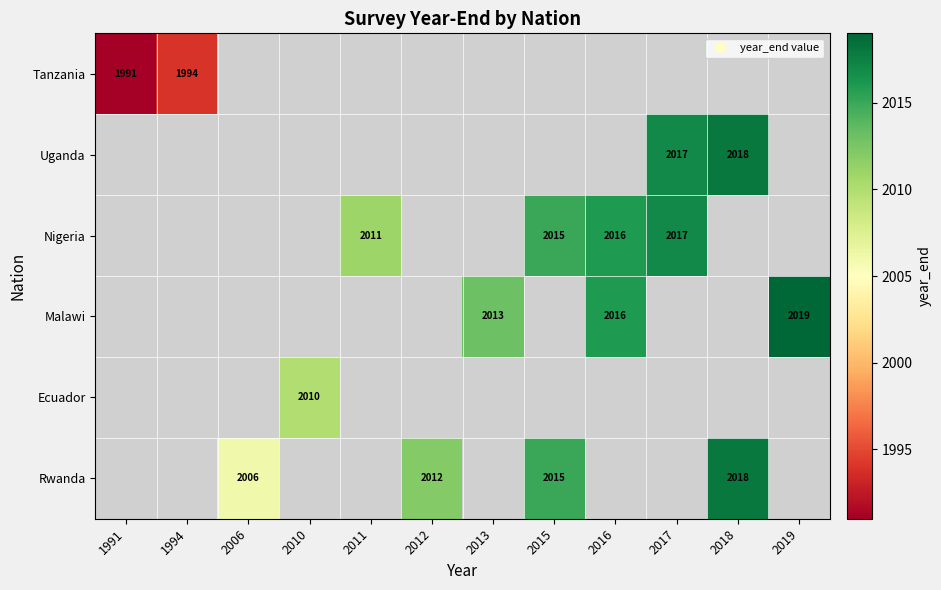

Between 2010 and 2013, which is larger?

2013